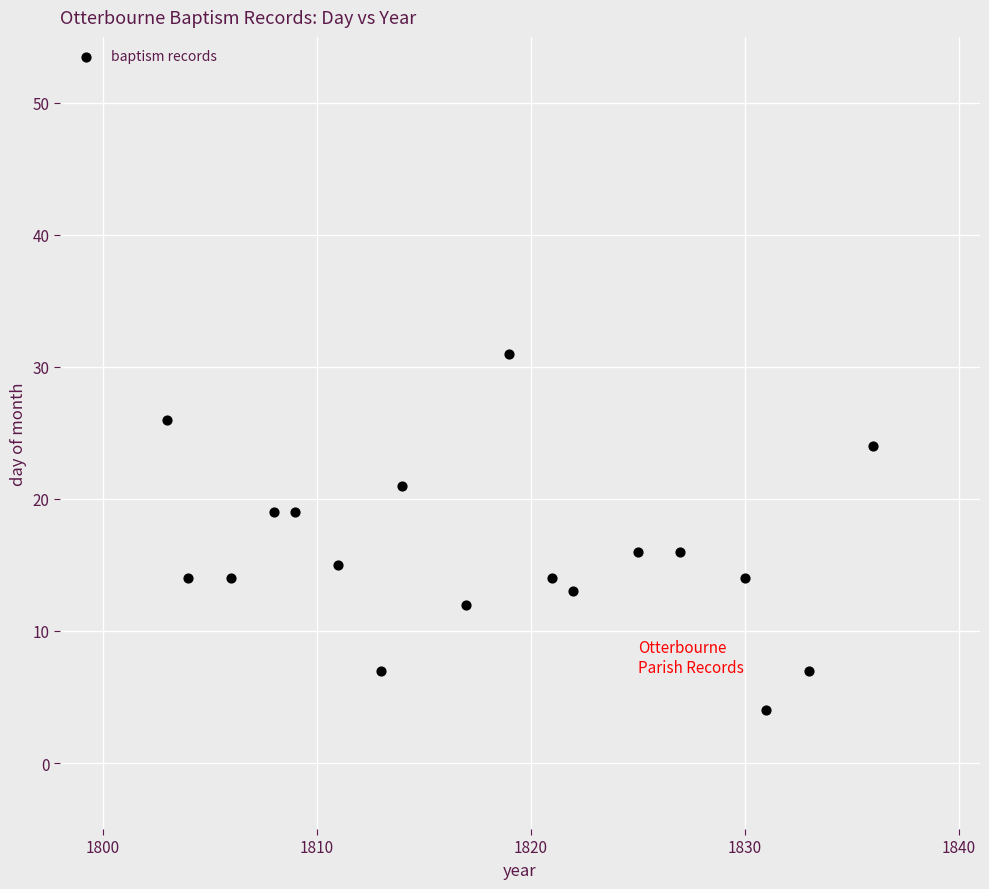

What is the range of X values (max minus min)?

33